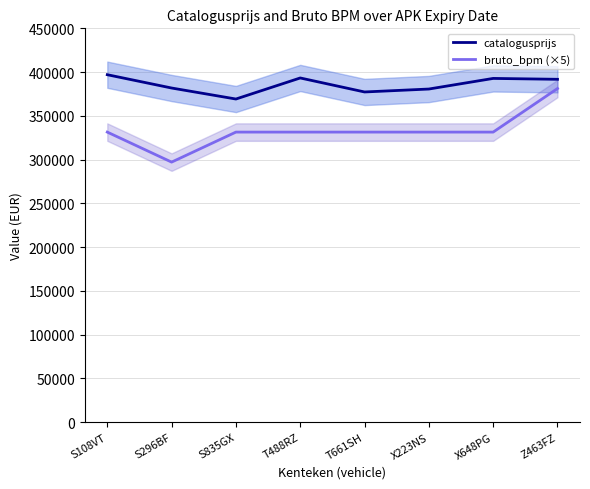

The value of catalogusprijs at T661SH is 377270. True or false?

True